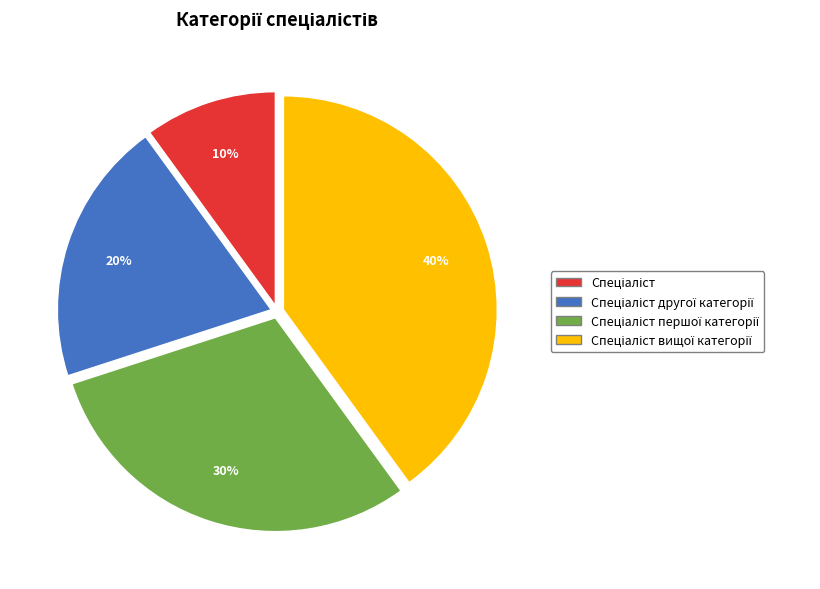

To the nearest percent, what is the difference between the largest and smallest slice percentages?

30%